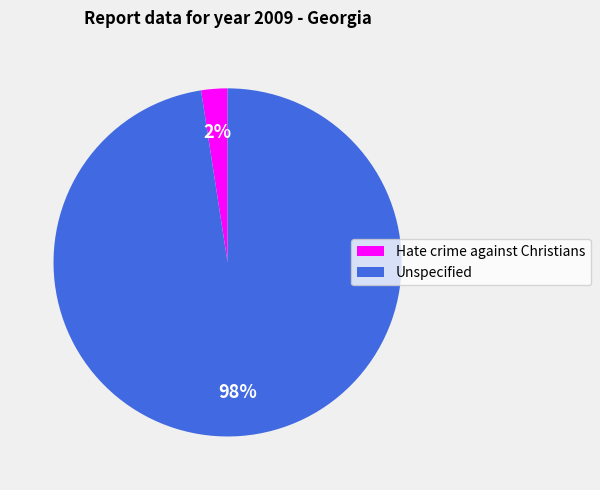

Do Unspecified and Hate crime against Christians together represent more than half of the pie?

Yes